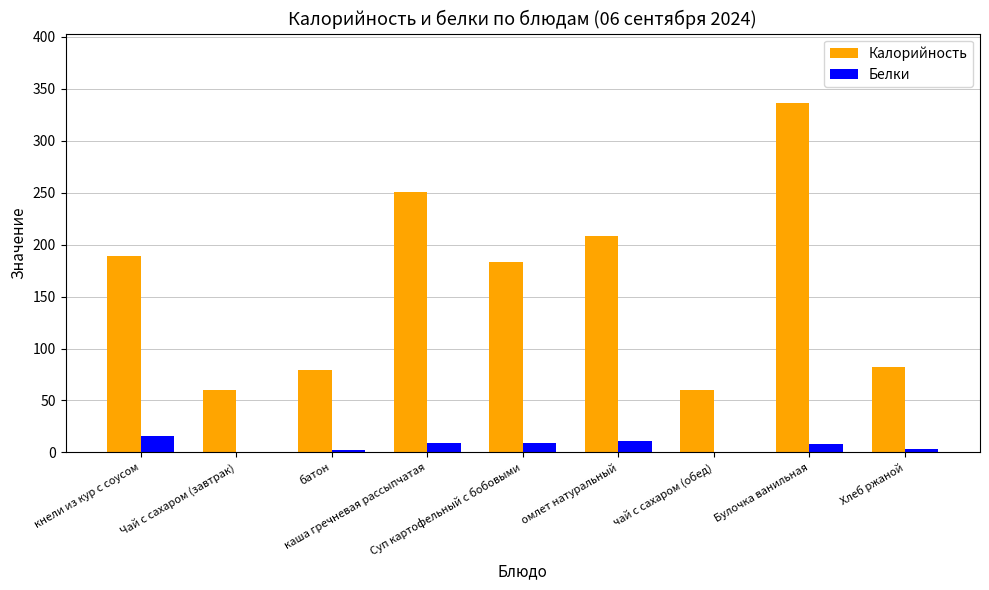

What is the average value of the Белки series?

6